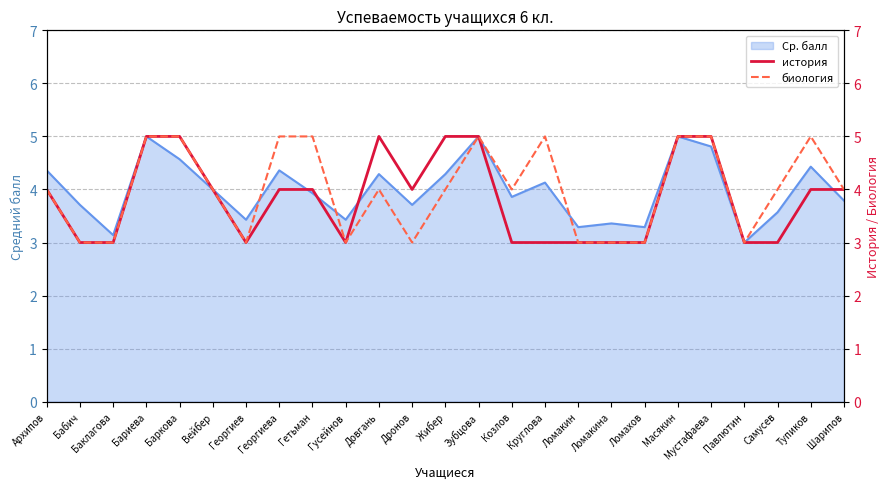

How many interior local peaks does the история series have?

1